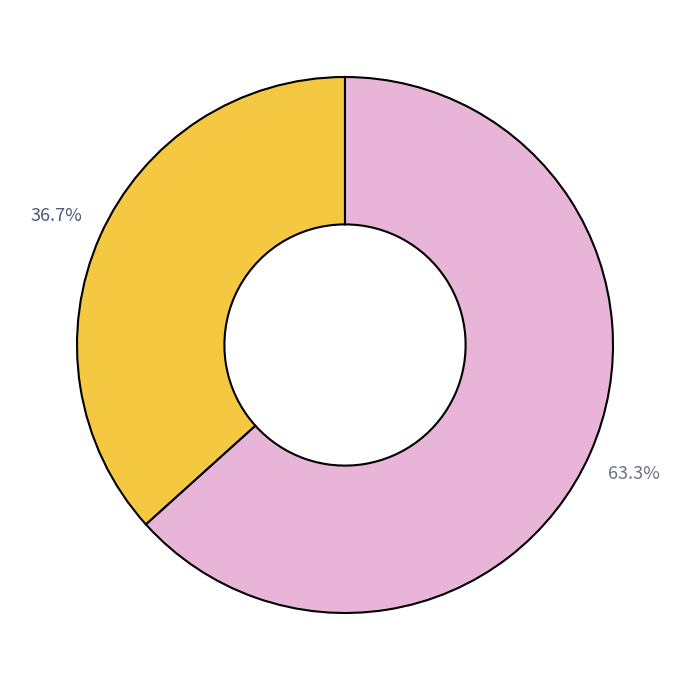

Is there any slice that represents more than half of the pie?

Yes